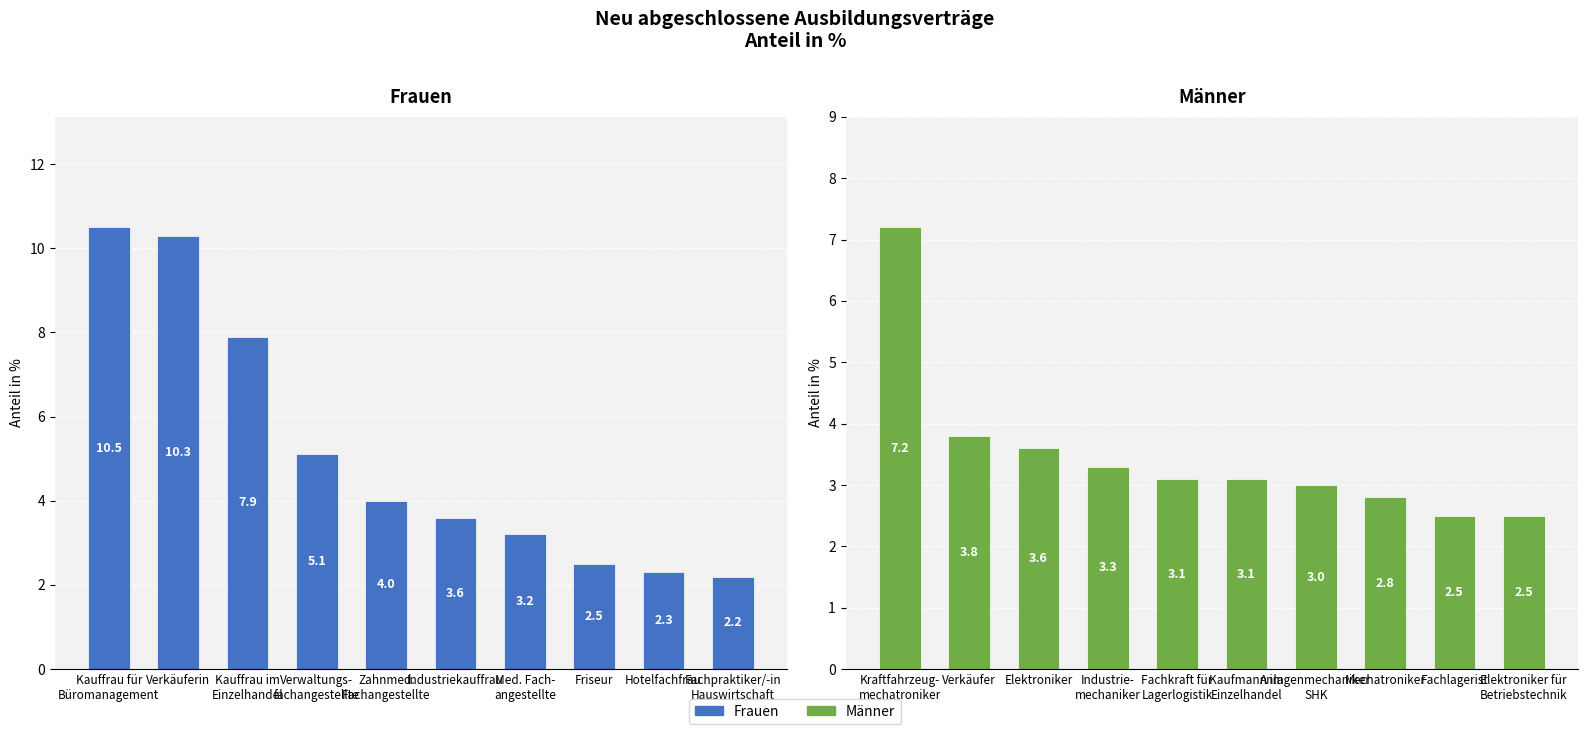

At how many categories does at least one series exceed 5?

4